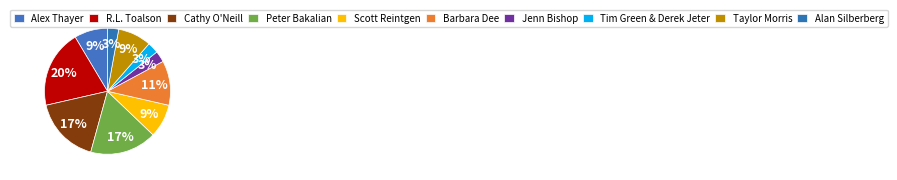

To the nearest percent, what portion does Jenn Bishop represent?

3%